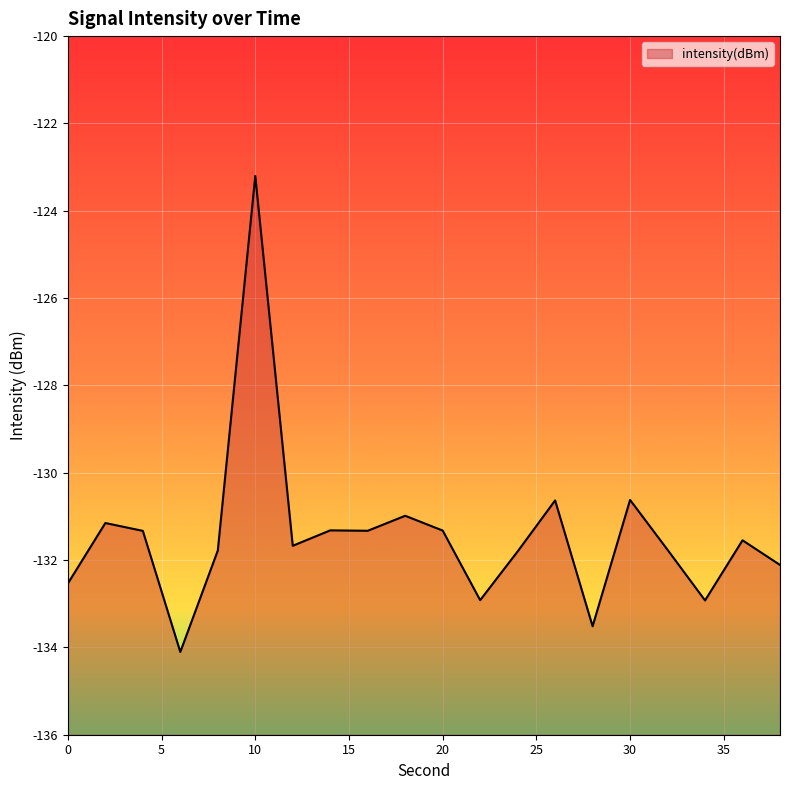

What is the sum of the values at 36 and 16?

-262.9